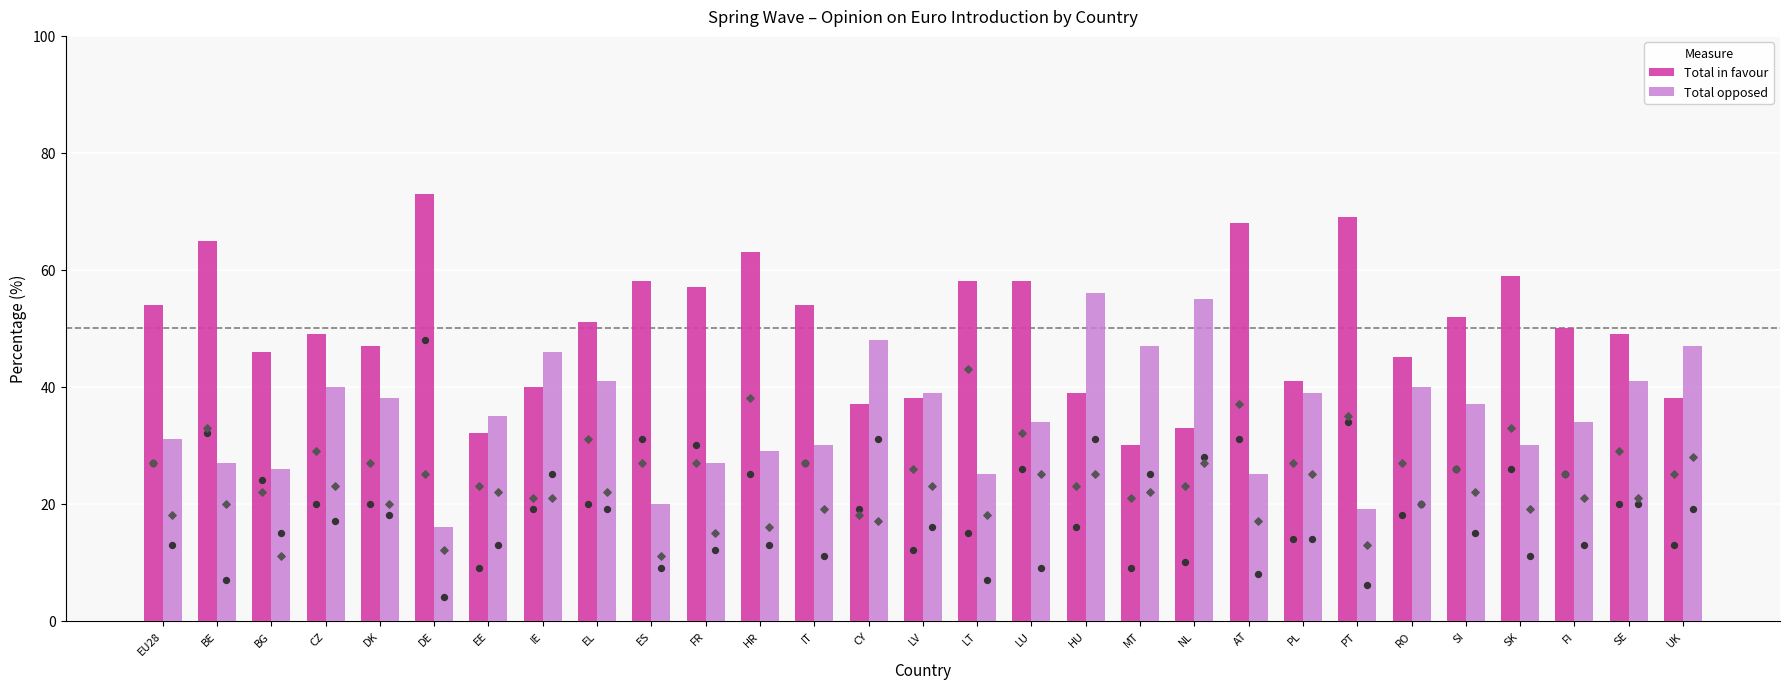

Which series contains the lowest Y value?

Strongly opposed (dot)